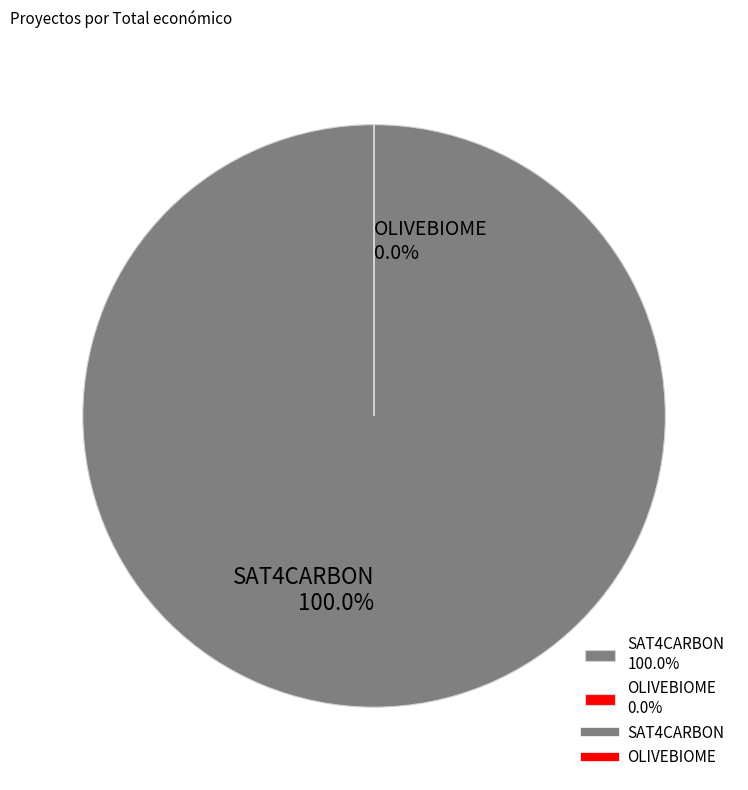

To the nearest percent, what is the difference between the largest and smallest slice percentages?

100%